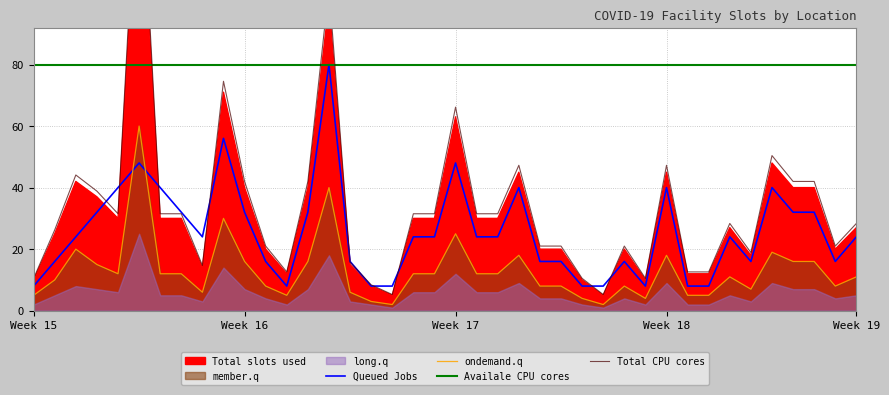

True or false: Queued Jobs has more than 2 interior local peaks.

True